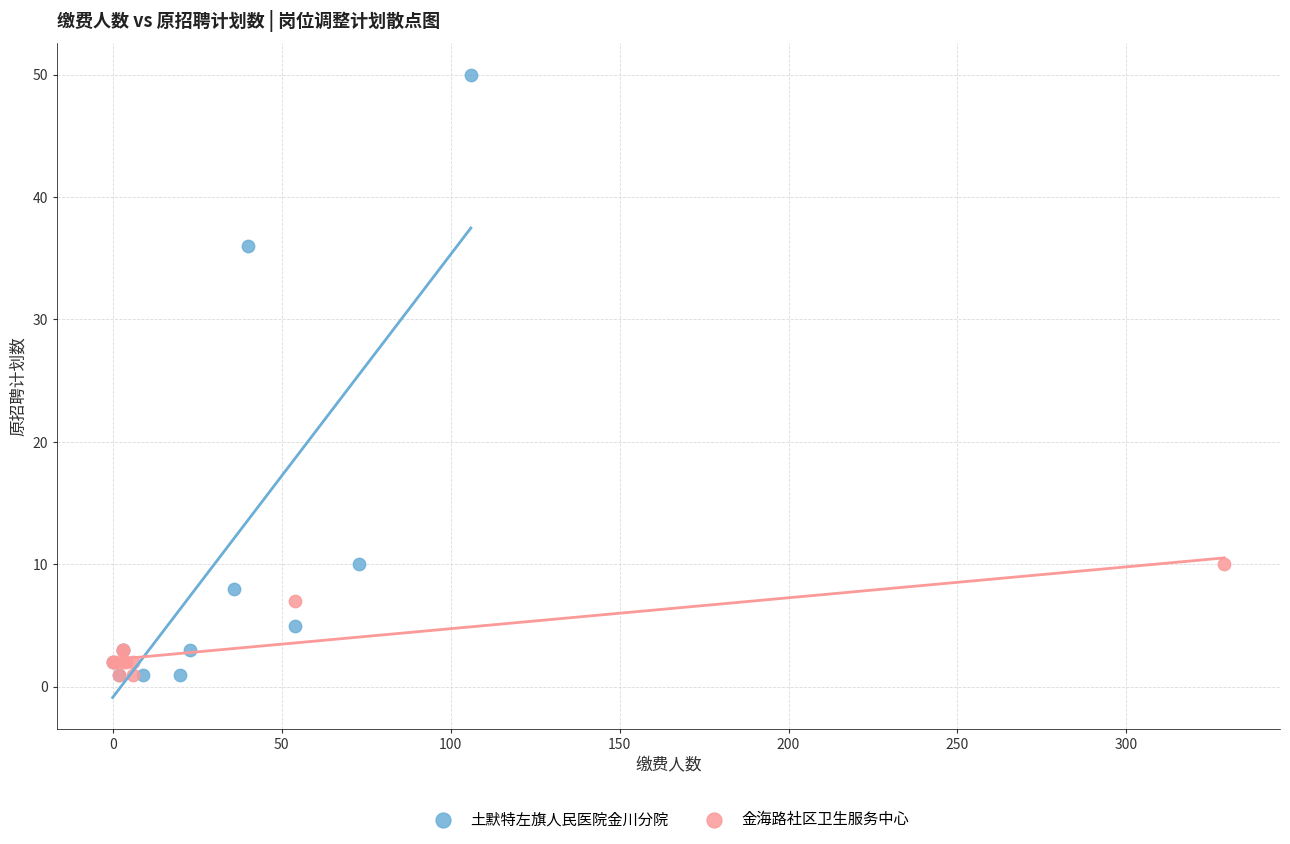

What are all the series names shown in the legend?

土默特左旗人民医院金川分院, 金海路社区卫生服务中心